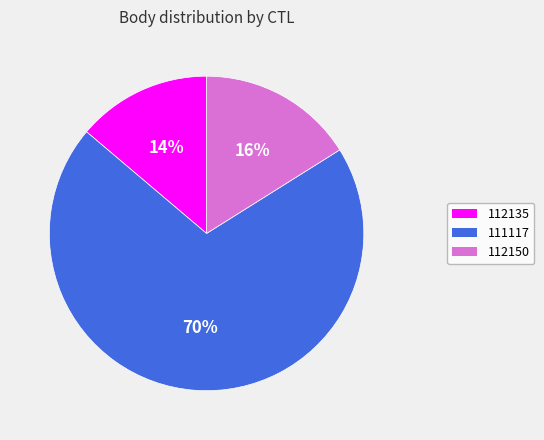

Count the number of slices in the pie.

3